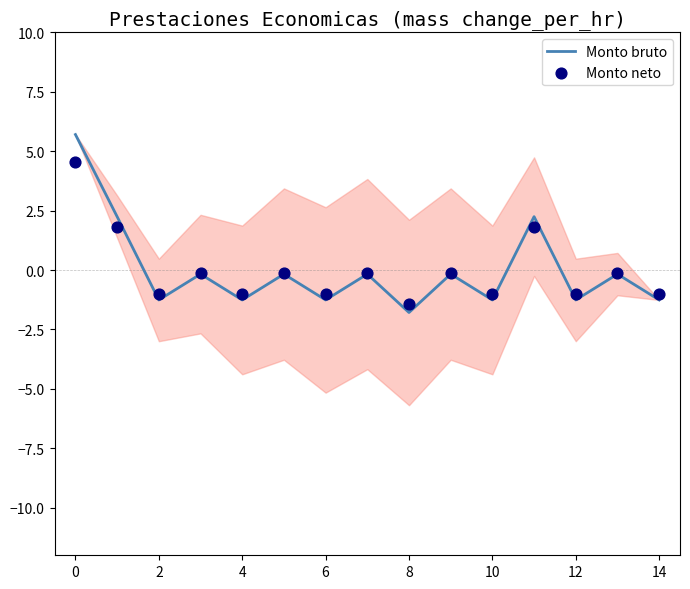

Which series contains the lowest Y value?

Monto bruto